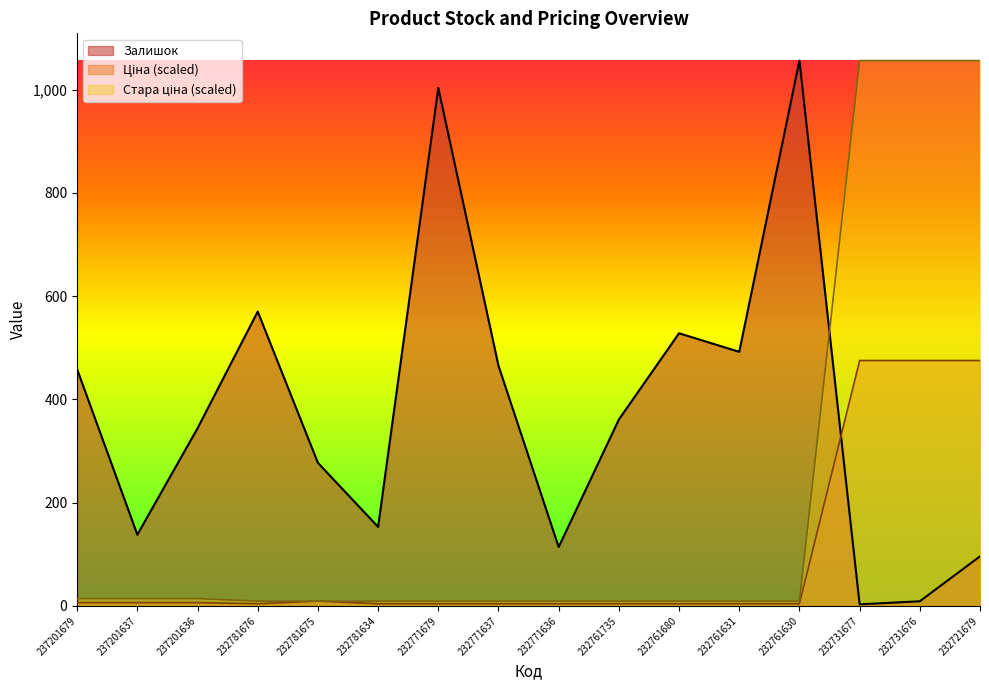

What is the maximum value for Стара ціна?

1056.0